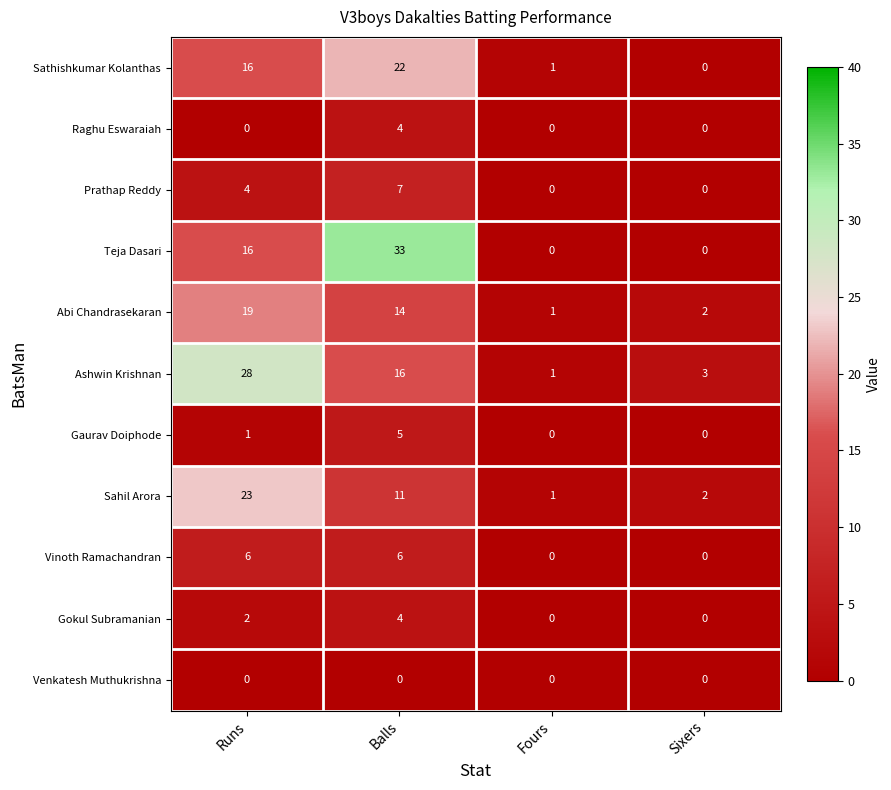

What is the difference between the maximum and minimum values in the Abi Chandrasekaran series?

18